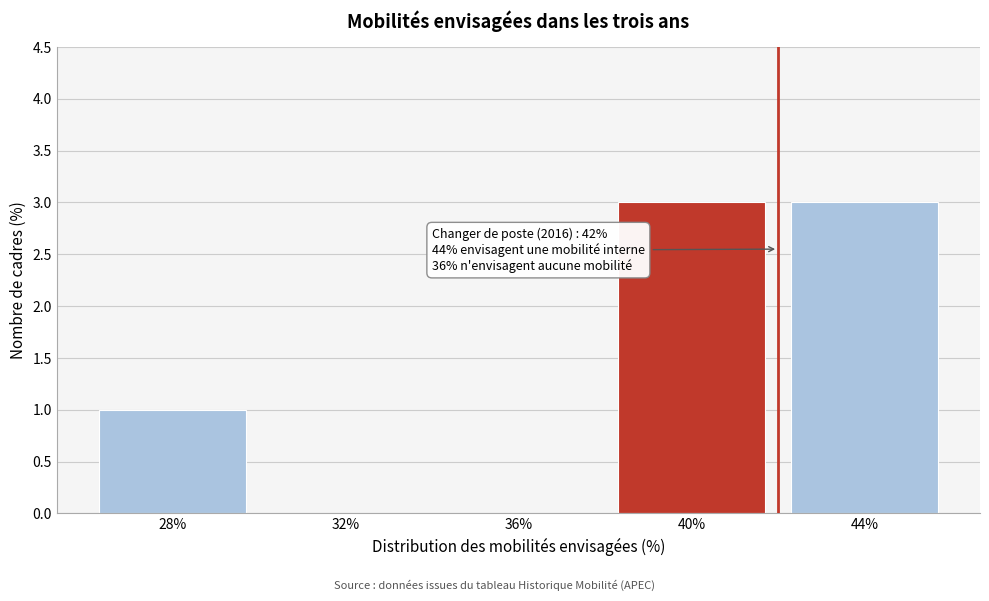

Reading left to right, extract all data points from this chart.

28%=1	32%=0	36%=0	40%=3	44%=3